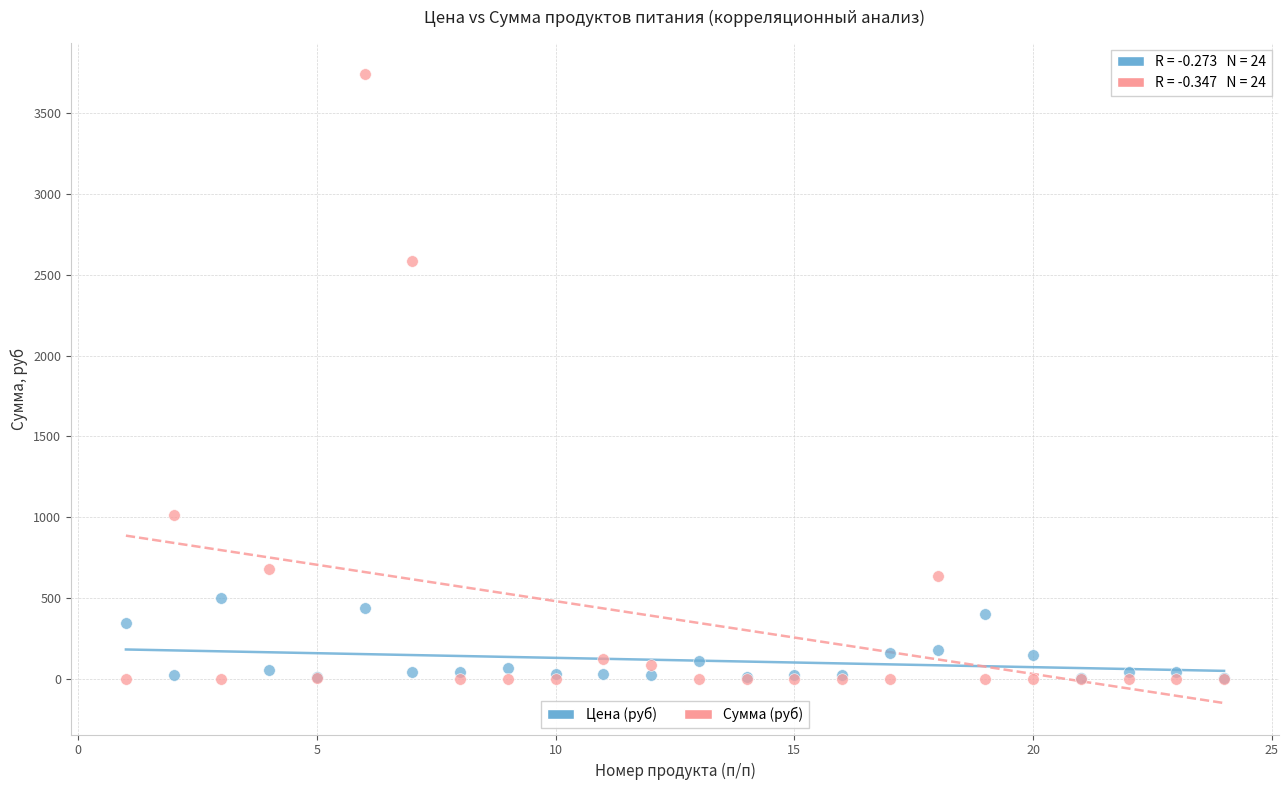

Which series has the widest spread of Y values?

Сумма (руб)